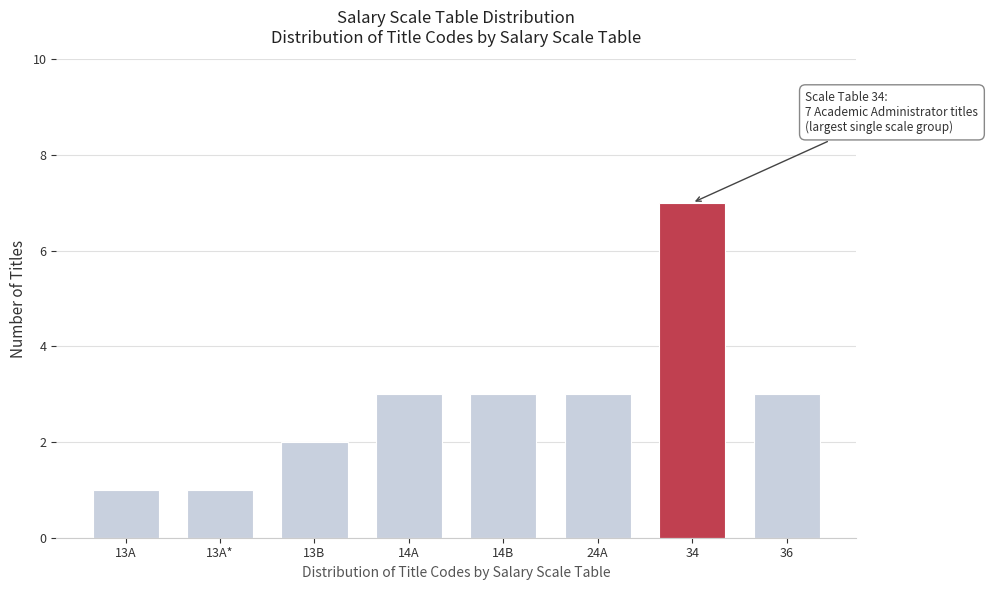

Reading left to right, list all the values displayed in this chart.

13A=1	13A*=1	13B=2	14A=3	14B=3	24A=3	34=7	36=3